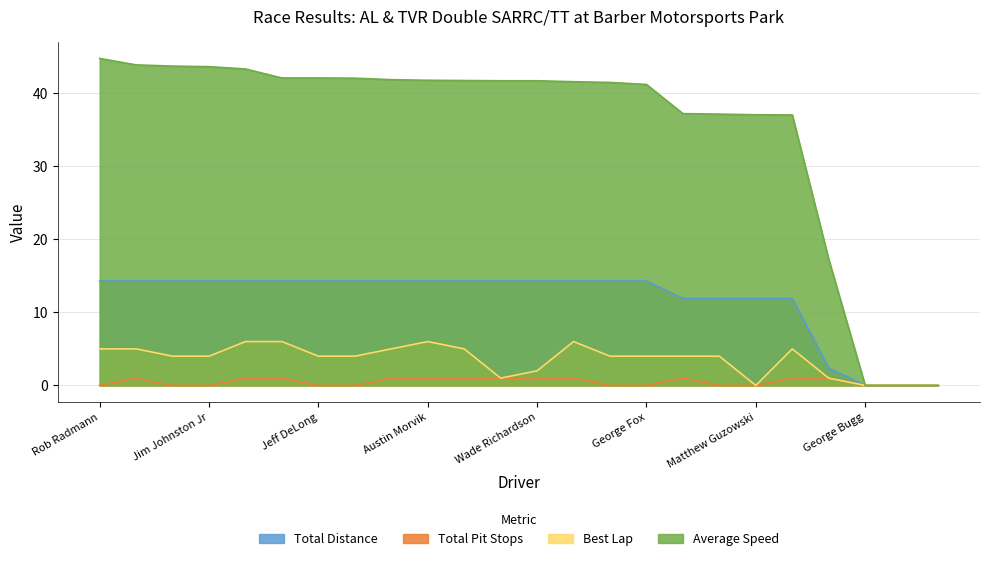

Is it true that Best Lap equals 2.2 at Stevan Davis?

False